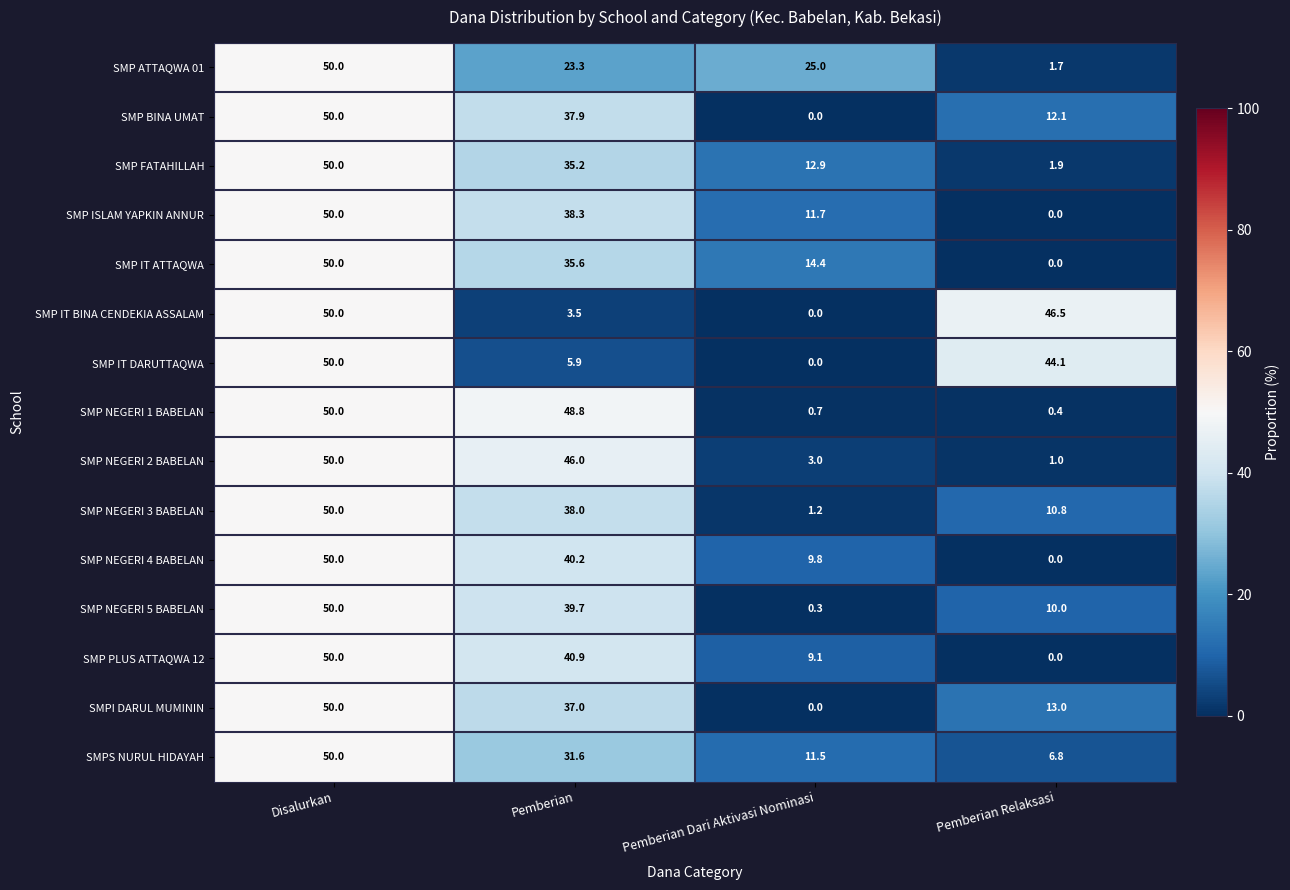

The value of SMP BINA UMAT at Pemberian Relaksasi is 12.1. True or false?

True